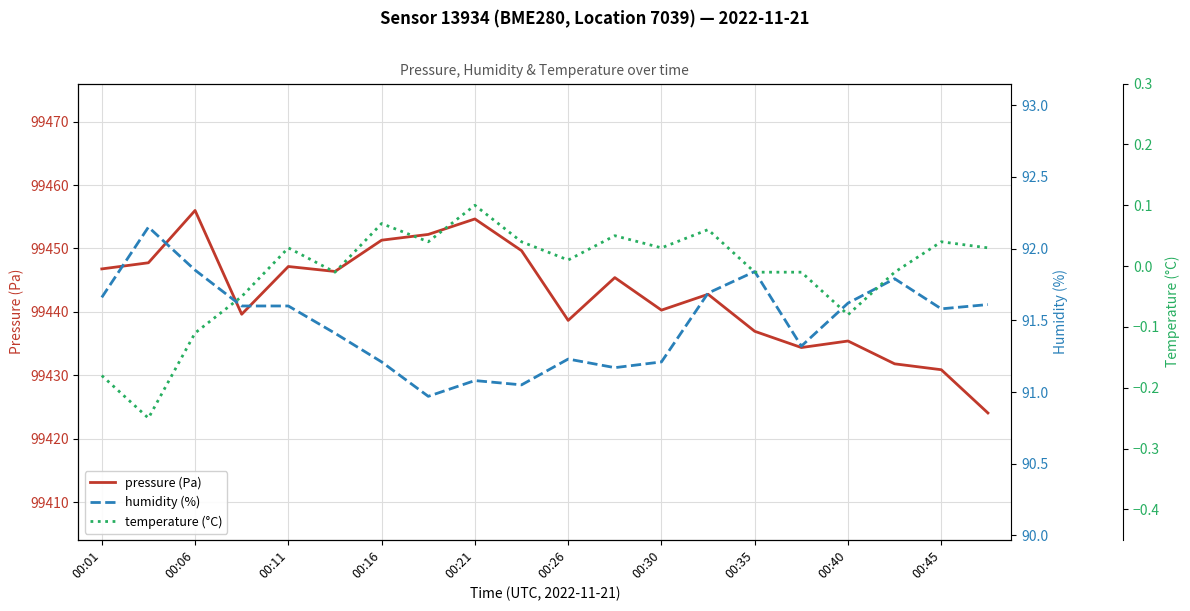

At which category does pressure (Pa) reach its first local peak?

00:06